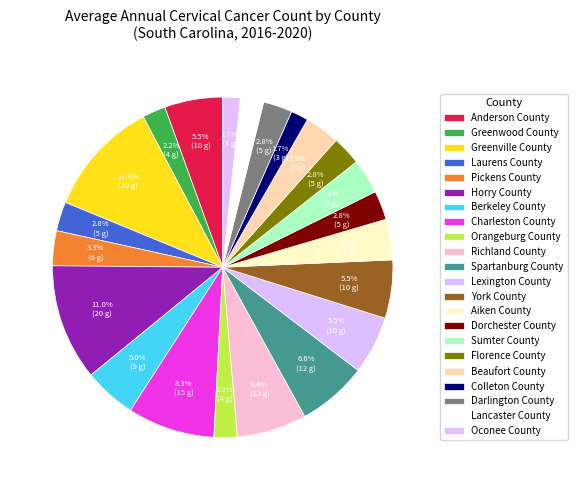

How many segments does this pie chart have?

22